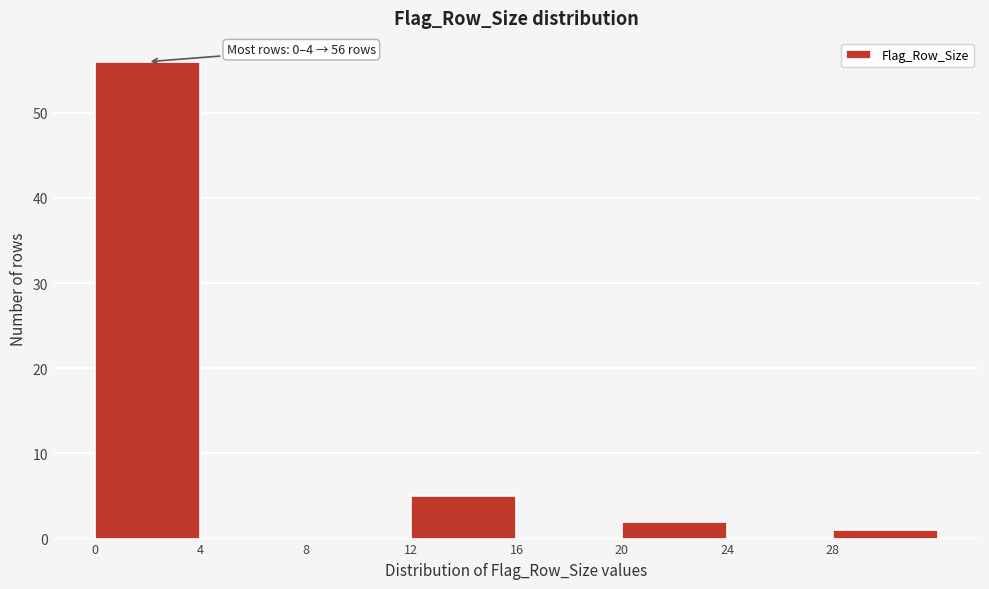

Over which range of the x-axis is the bar tallest?

0 to 4